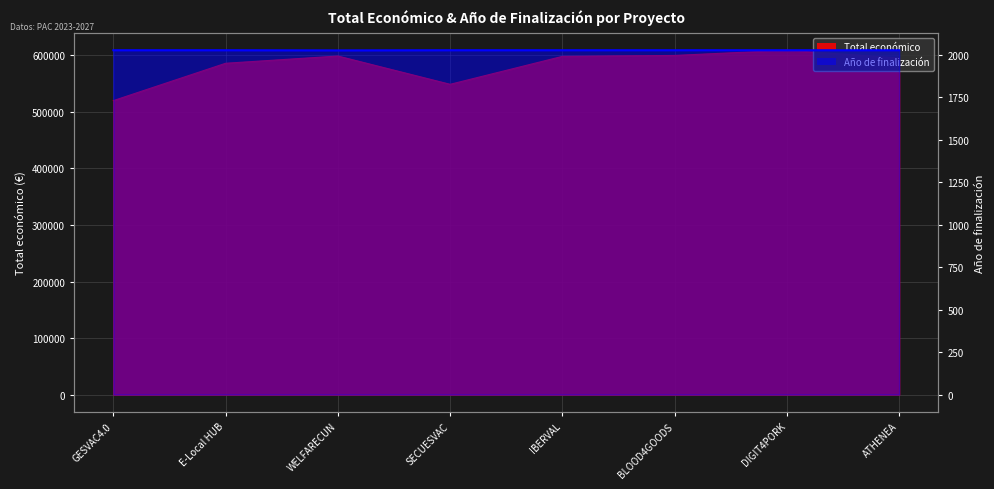

Is it true that Año de finalización equals 2027 at E-Local HUB?

True